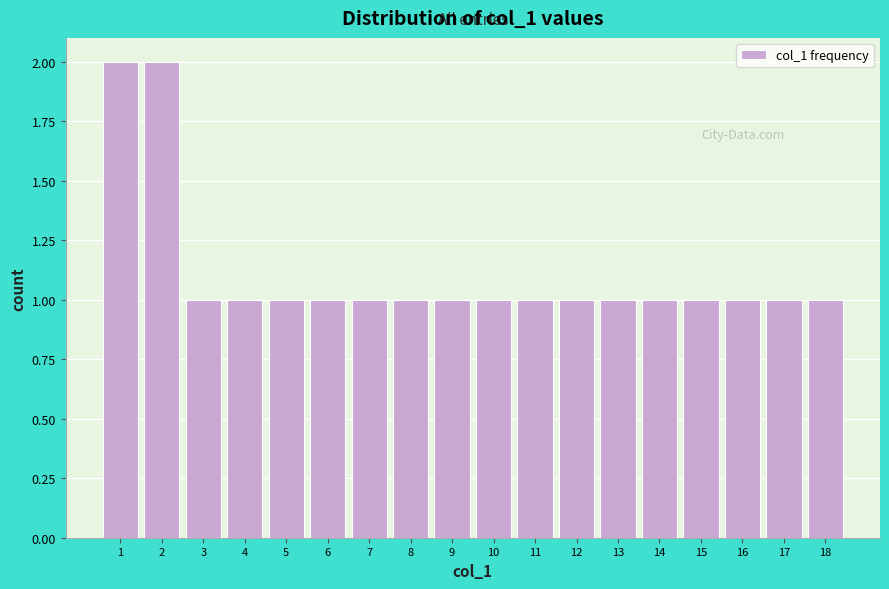

Reading left to right, list every bar in this chart as the range it spans on the x-axis followed by its height. The values are not printed on the chart, so give them approximately, as read against the axis.

0.5 to 1.5: 2
1.5 to 2.5: 2
2.5 to 3.5: 1
3.5 to 4.5: 1
4.5 to 5.5: 1
5.5 to 6.5: 1
6.5 to 7.5: 1
7.5 to 8.5: 1
8.5 to 9.5: 1
9.5 to 10.5: 1
10.5 to 11.5: 1
11.5 to 12.5: 1
12.5 to 13.5: 1
13.5 to 14.5: 1
14.5 to 15.5: 1
15.5 to 16.5: 1
16.5 to 17.5: 1
17.5 to 18.5: 1